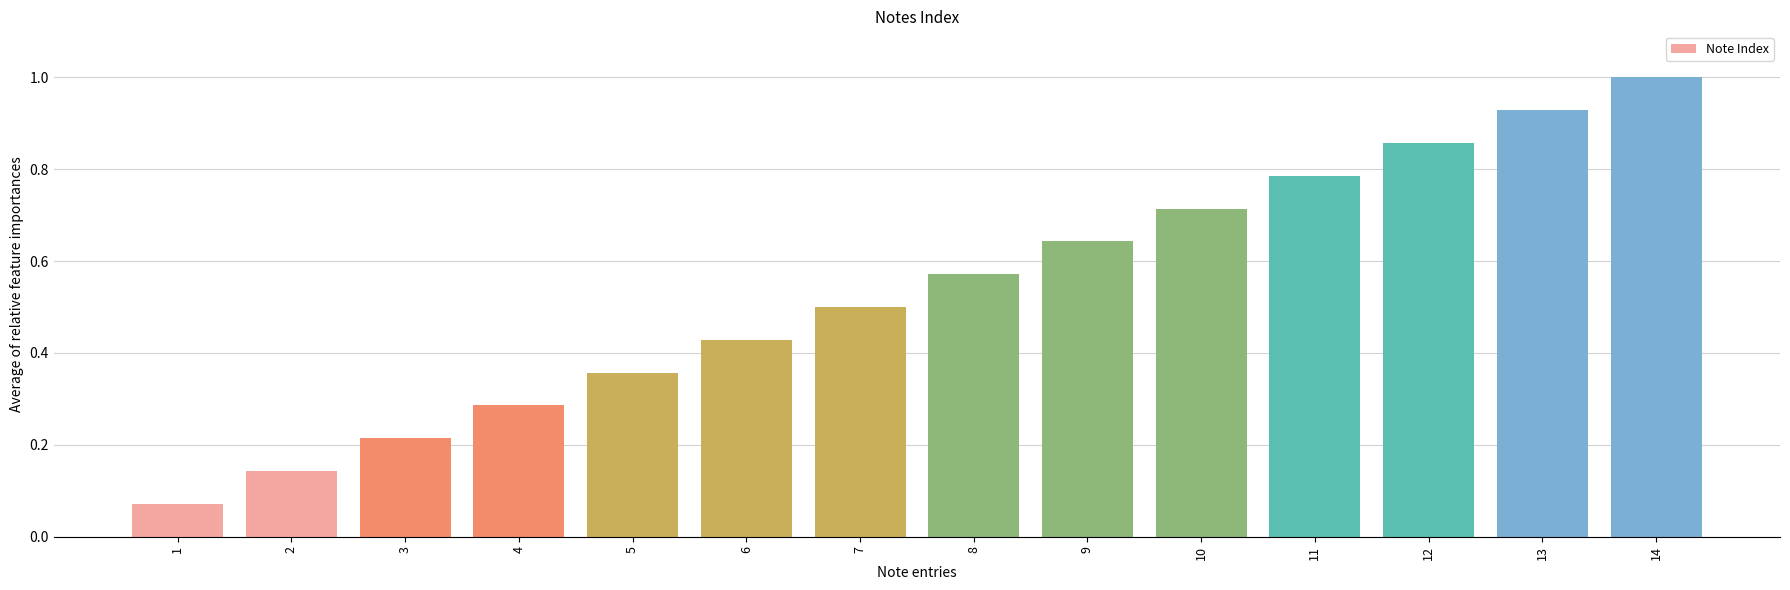

Are the bars grouped side by side (vs. stacked)?

No